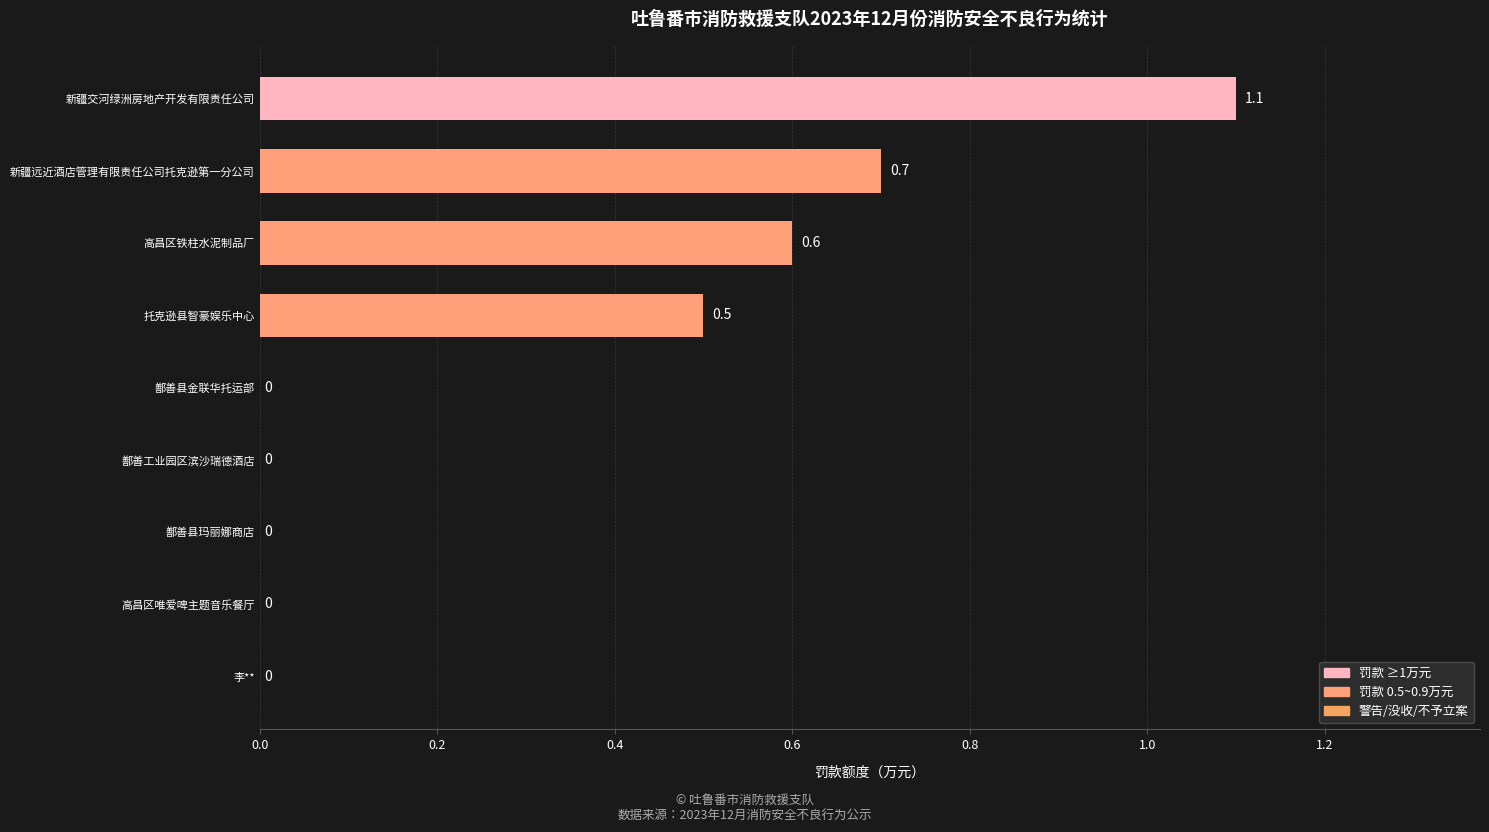

The chart shows a value of 0.6 at 李**. True or false?

False